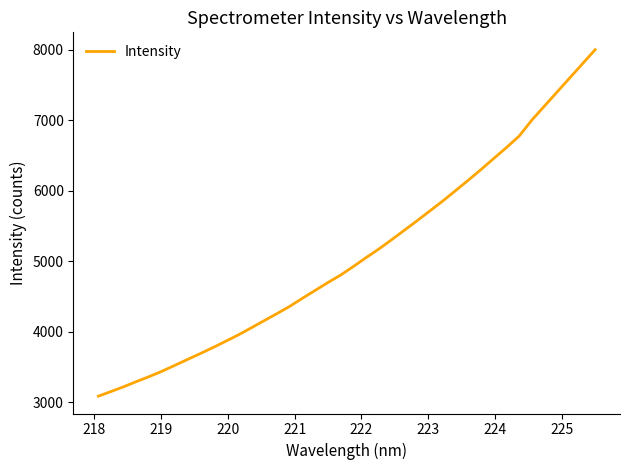

What is the minimum value shown in the chart?

3089.4